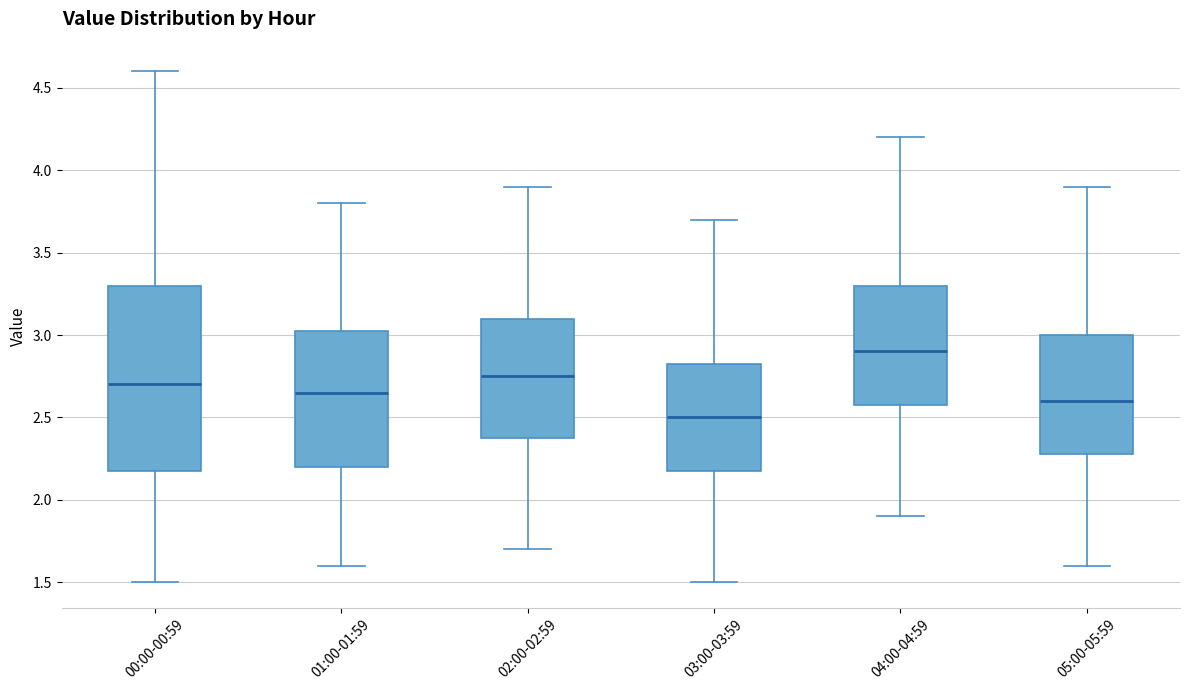

Reading left to right, transcribe this box plot: for each box, give where its median line is, the range the box spans, and where its two whiskers end, as read against the y-axis. The values are not printed on the chart, so give them approximately, as read against the axis.

00:00-00:59: median 2.70, box 2.20 to 3.30, whiskers 1.50 to 4.60
01:00-01:59: median 2.65, box 2.20 to 3.05, whiskers 1.60 to 3.80
02:00-02:59: median 2.75, box 2.40 to 3.10, whiskers 1.70 to 3.90
03:00-03:59: median 2.50, box 2.20 to 2.85, whiskers 1.50 to 3.70
04:00-04:59: median 2.90, box 2.60 to 3.30, whiskers 1.90 to 4.20
05:00-05:59: median 2.60, box 2.30 to 3.00, whiskers 1.60 to 3.90